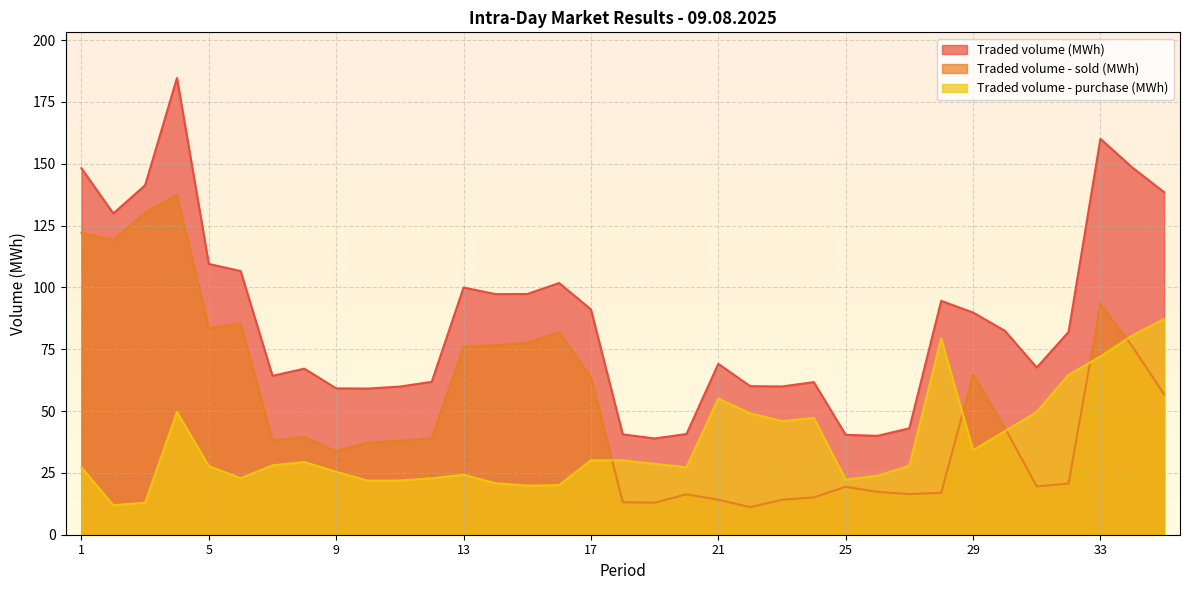

At which label does Traded volume - sold (MWh) reach its minimum?

22